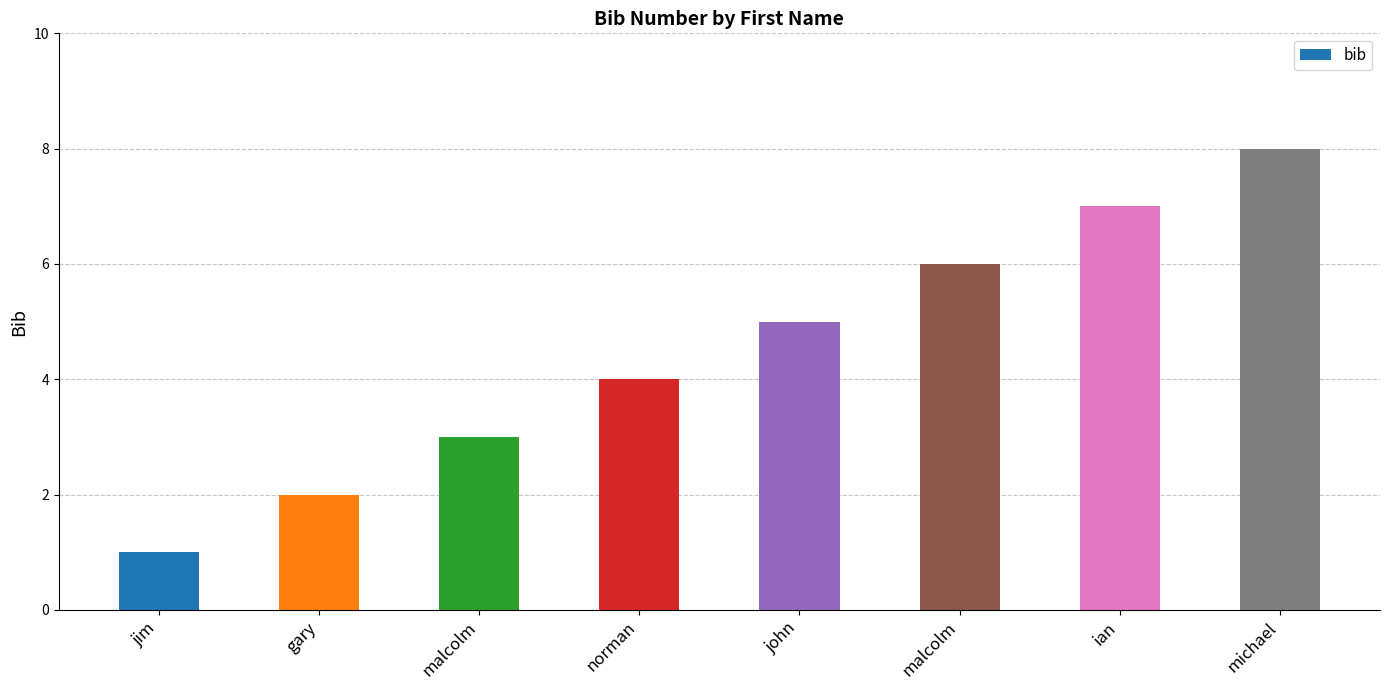

Count the number of data series in this chart.

1